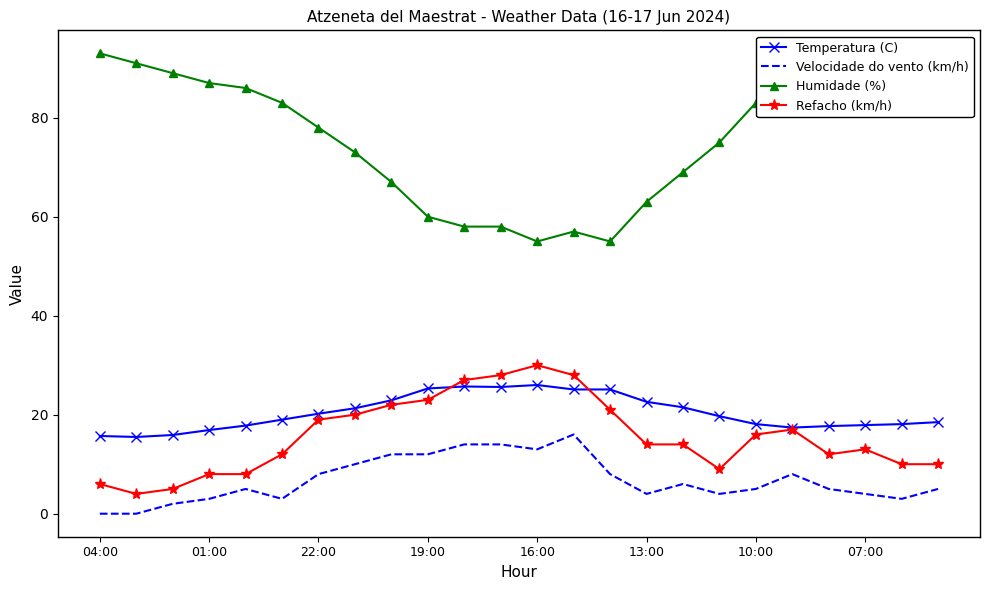

True or false: Velocidade do vento (km/h) and Temperatura (C) intersect in this chart.

False